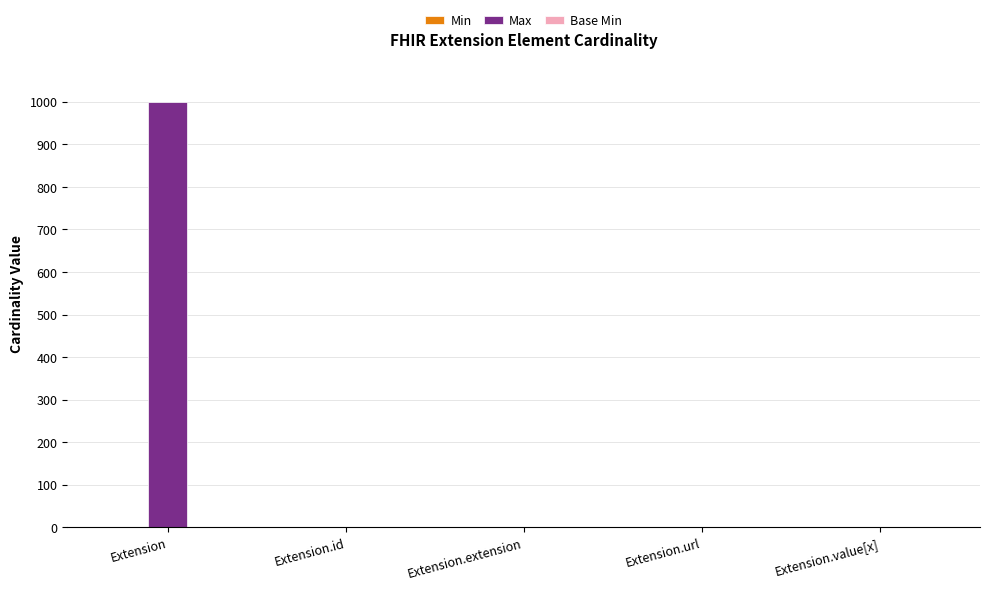

True or false: Max has a value of 1 at Extension.url.

True